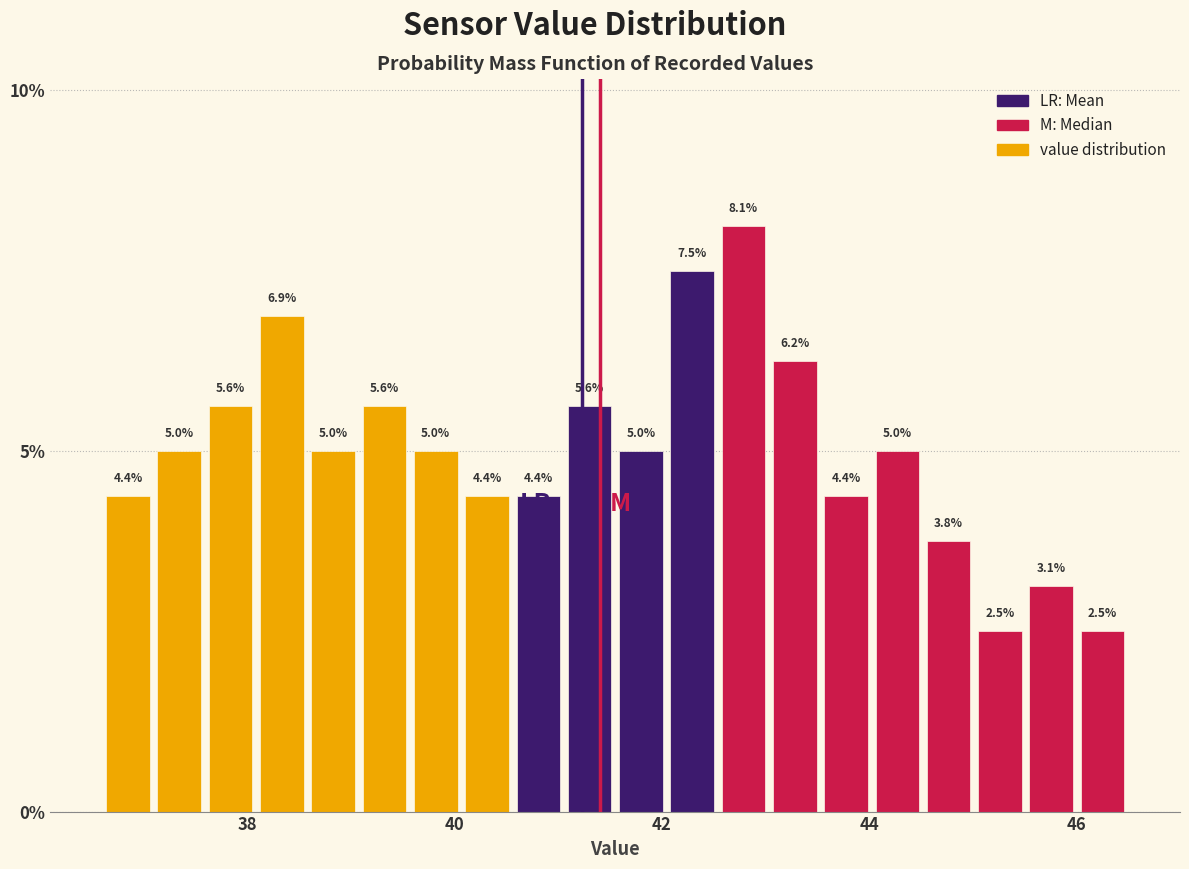

Read against the x-axis, roughly where is the centre of the tallest bar?

42.8